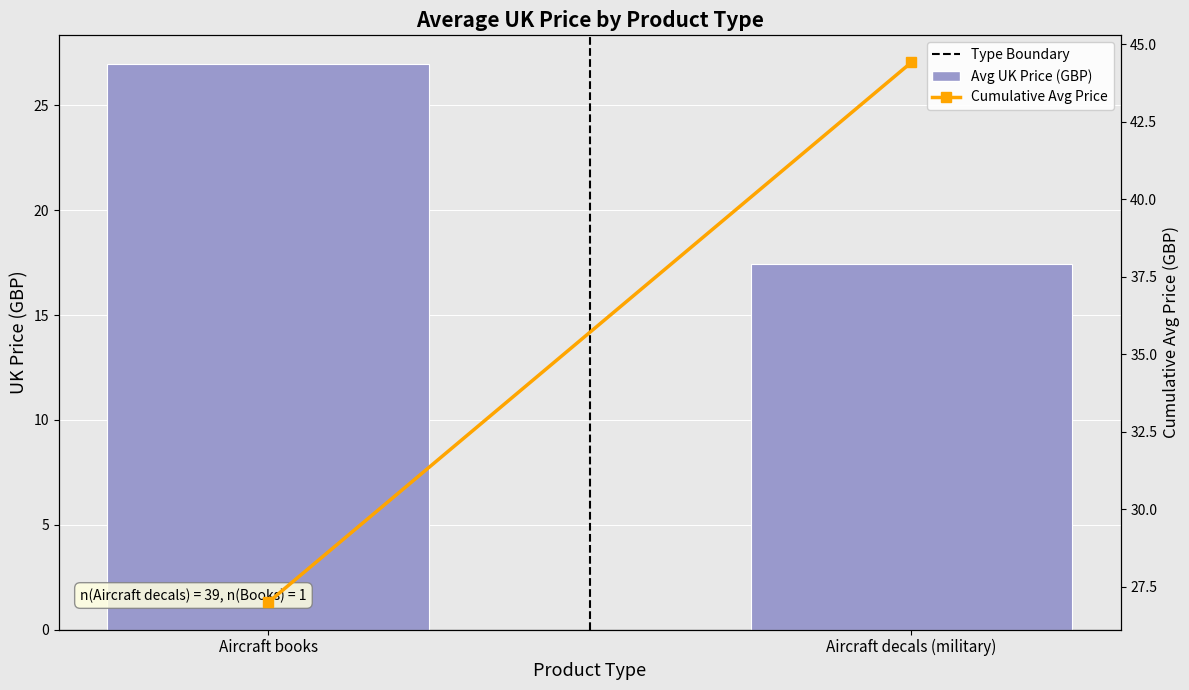

What is the label of the 2nd bar from the right?

Aircraft books